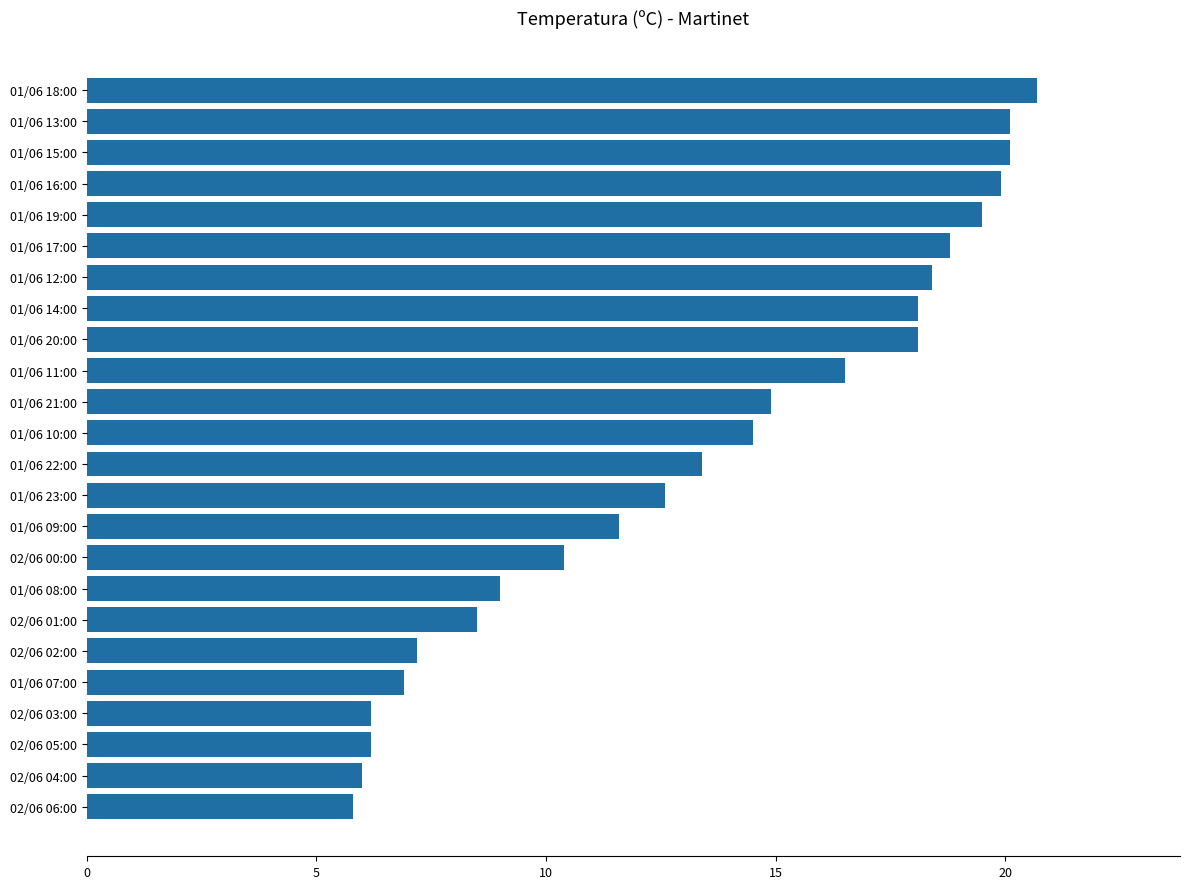

Does the chart contain any negative values?

No